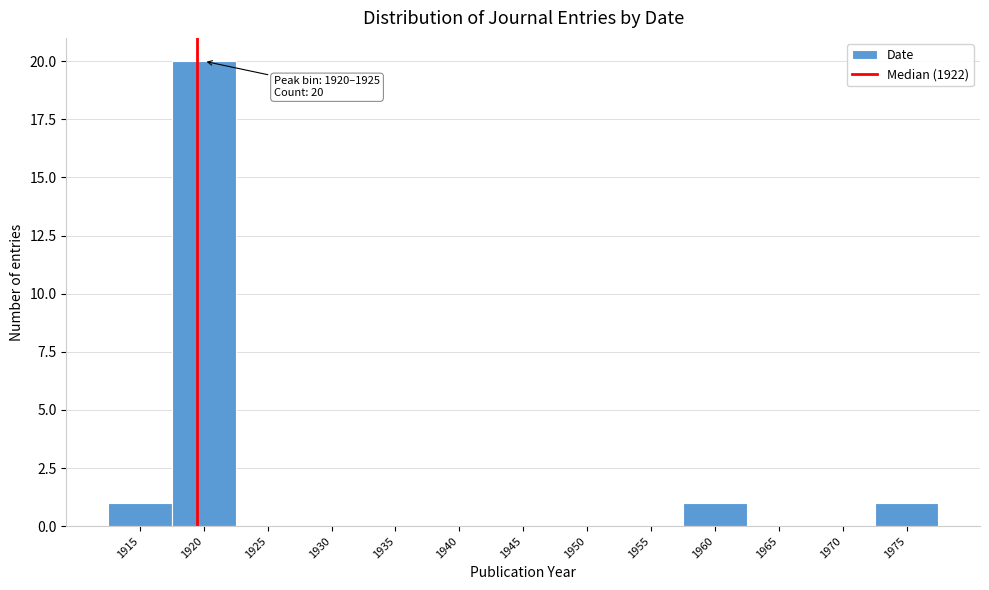

Reading left to right, transcribe all the data shown in this chart.

1915=1	1920=20	1925=0	1930=0	1935=0	1940=0	1945=0	1950=0	1955=0	1960=1	1965=0	1970=0	1975=1